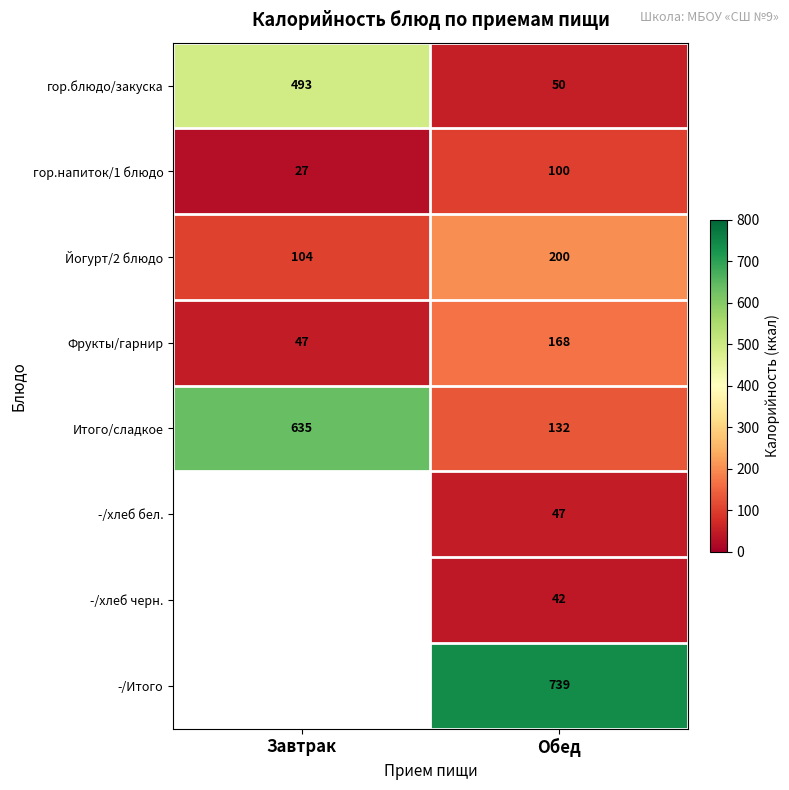

The Йогурт/2 блюдо series shows 168.2 at Завтрак. True or false?

False